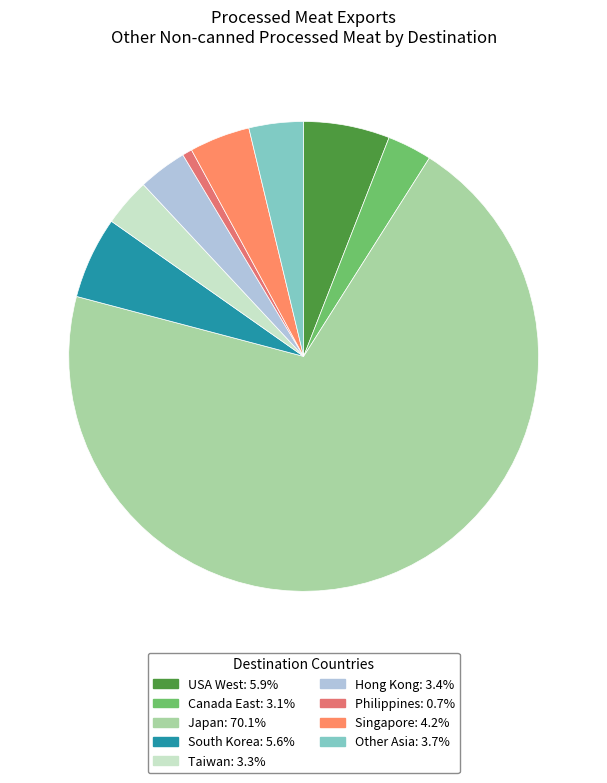

Count the number of slices in the pie.

9